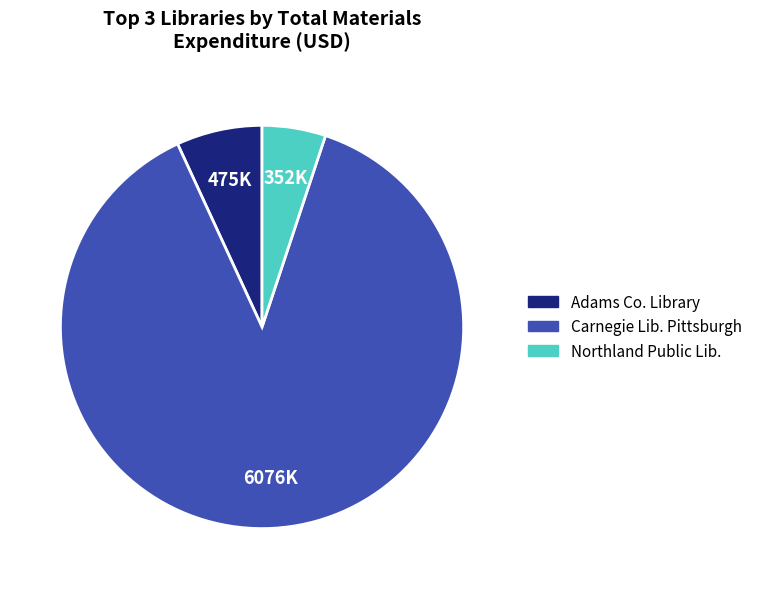

Is there any slice that represents more than half of the pie?

Yes